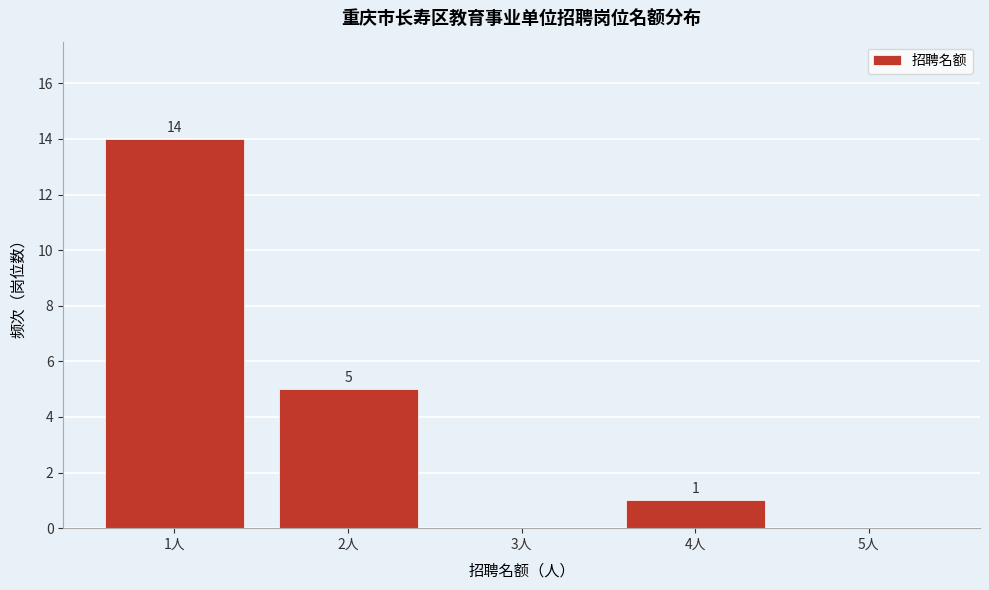

Over which range of the x-axis is the bar tallest?

0.5 to 1.5